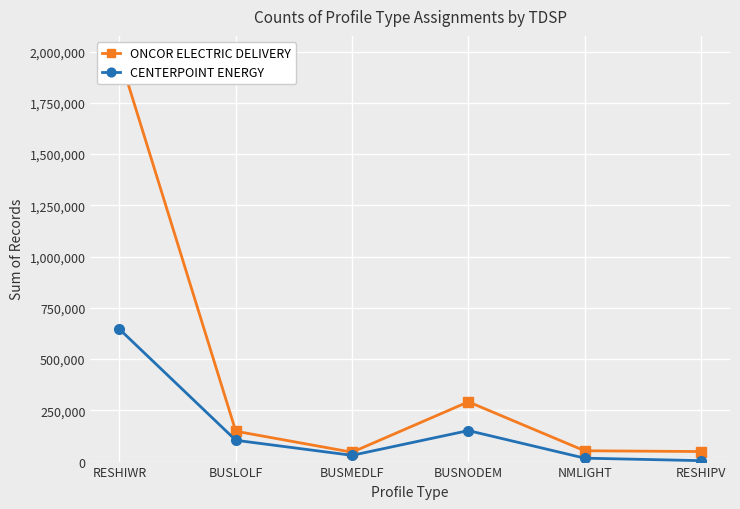

The ONCOR ELECTRIC DELIVERY series shows 148163 at BUSLOLF. True or false?

True